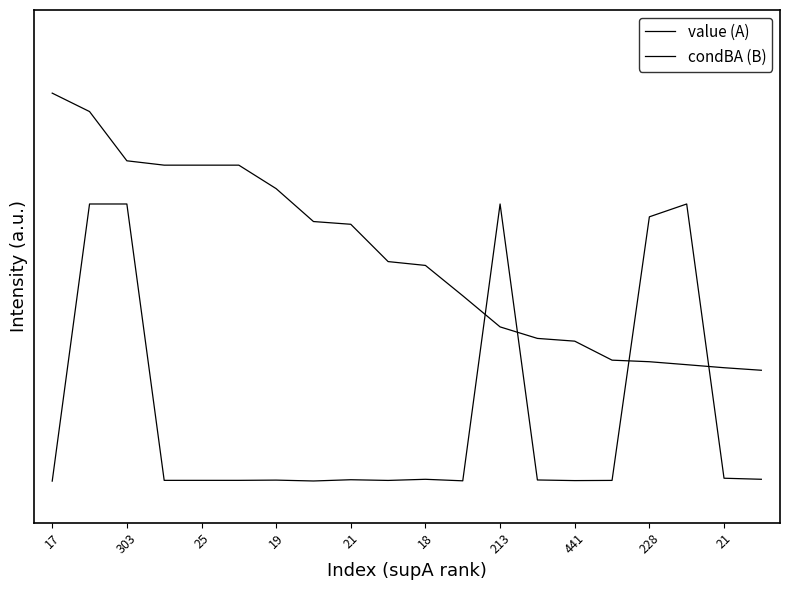

Reading left to right, transcribe all the data shown in this chart.

value (A): 1.4	1.3	1.2	1.1	1.1	1.1	1.1	0.9	0.9	0.8	0.8	0.7	0.6	0.5	0.5	0.4	0.4	0.4	0.4	0.4
condBA (B): 0.0	1.0	1.0	0.0	0.0	0.0	0.0	0.0	0.0	0.0	0.0	0.0	1.0	0.0	0.0	0.0	1.0	1.0	0.0	0.0